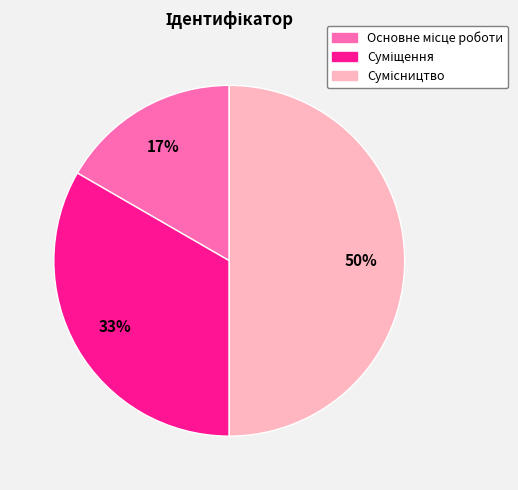

To the nearest percent, what is the average slice percentage?

33%